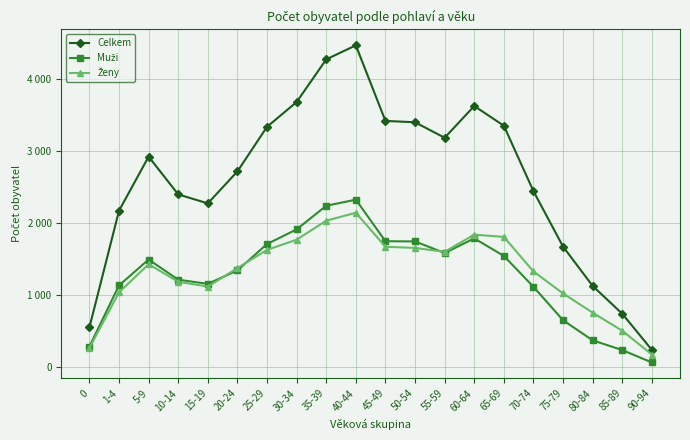

What is the difference between the Ženy values at 80-84 and 20-24?

619